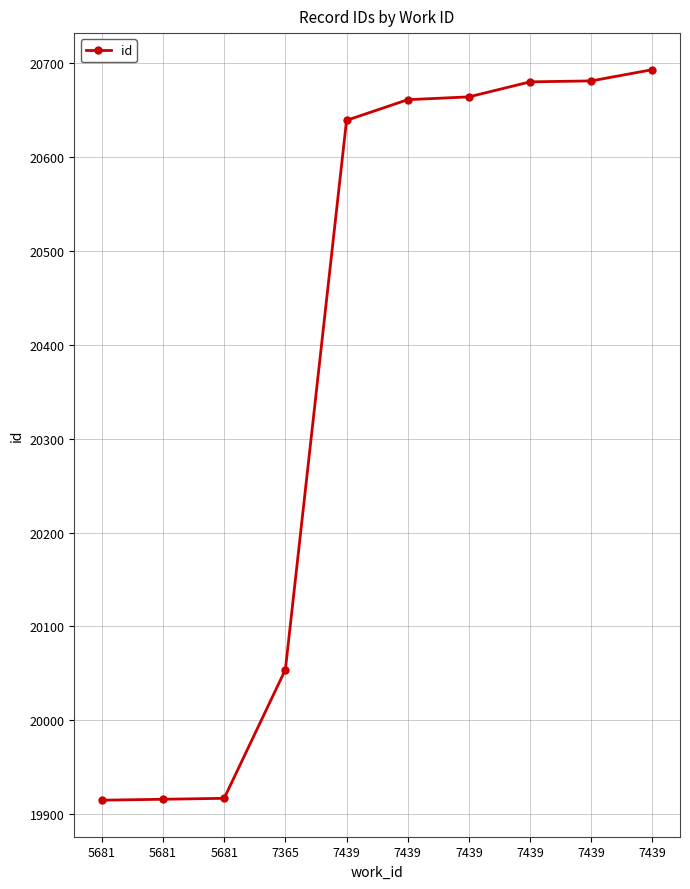

How many lines are shown in the chart?

1